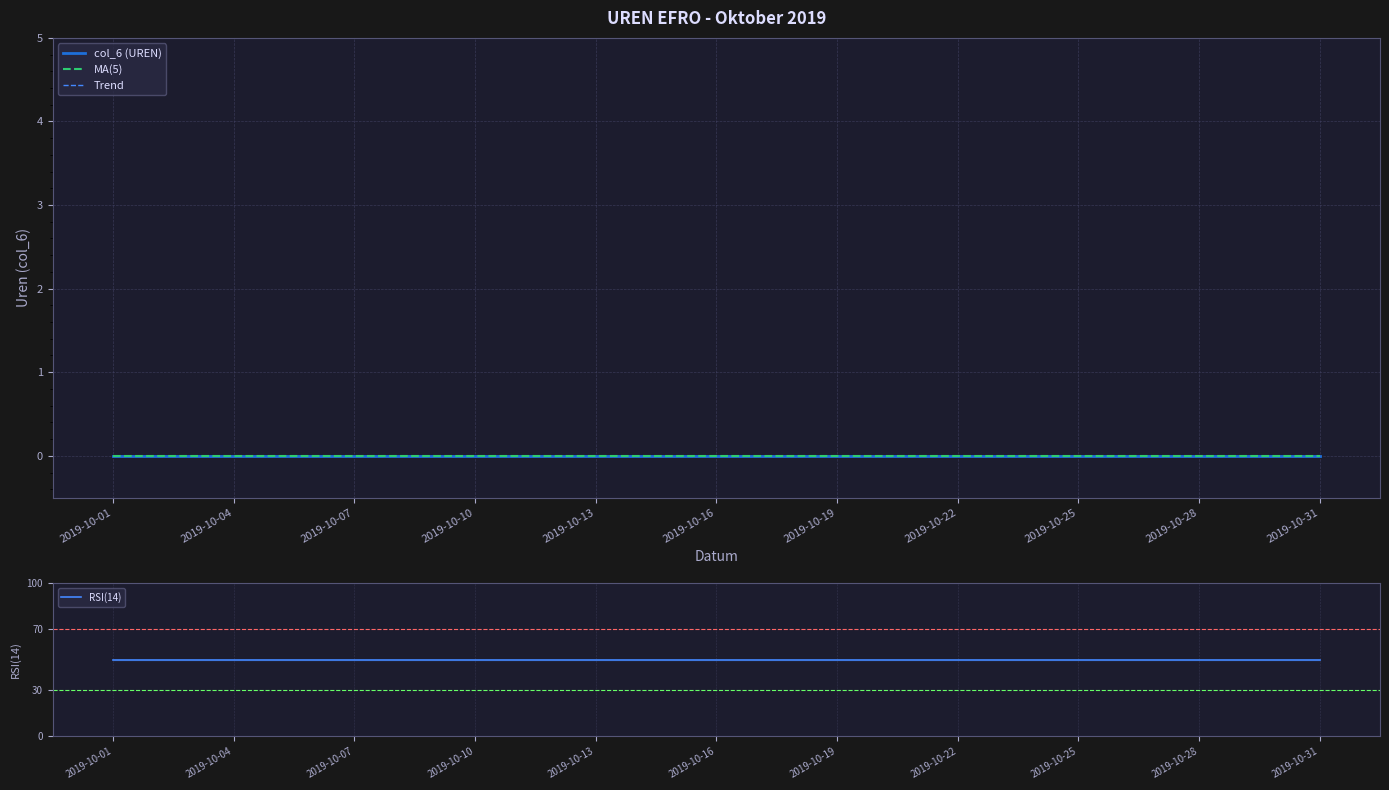

Where is MA(5) nearest to the value 0?

2019-10-01